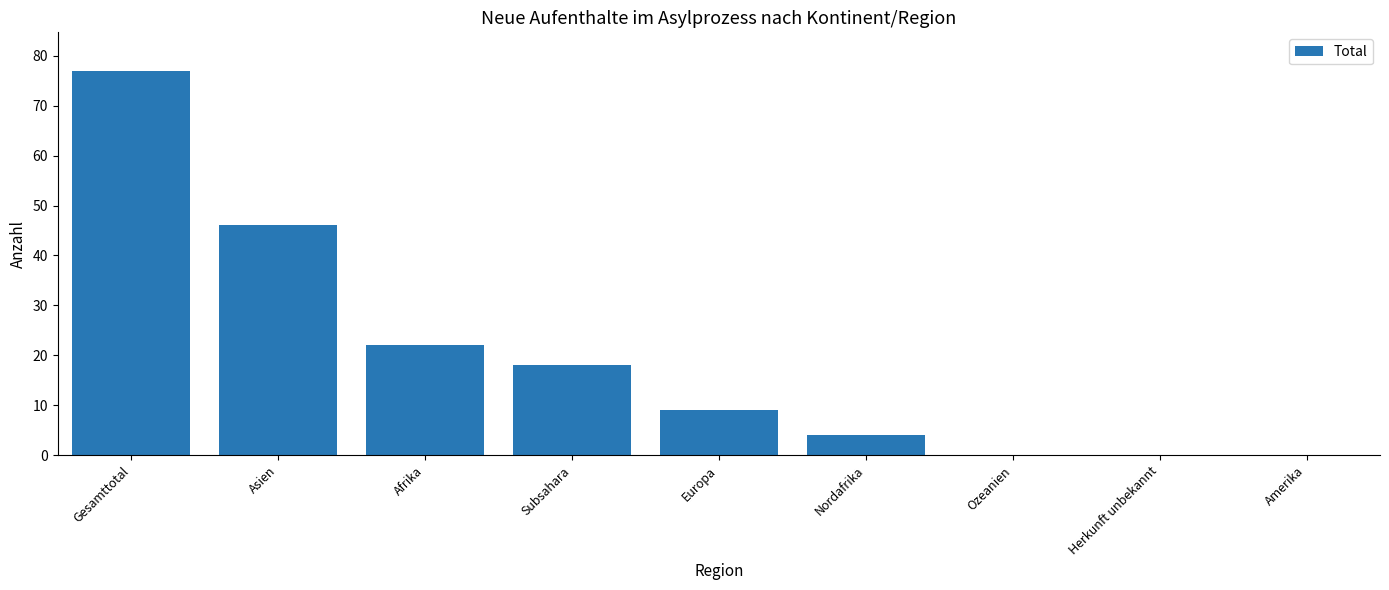

At which label does the data first exceed 9?

Gesamttotal